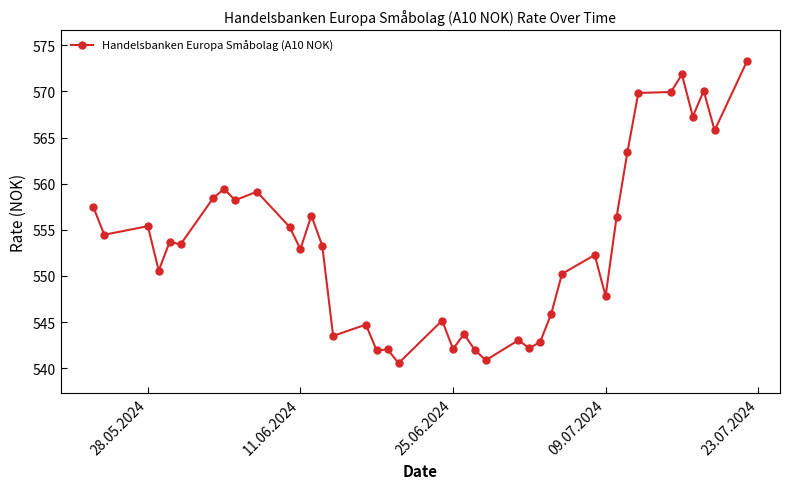

How many lines are shown in the chart?

1